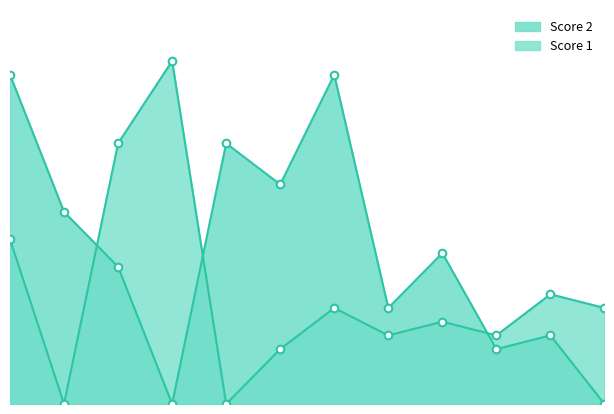

At how many categories does at least one series exceed 13?

7